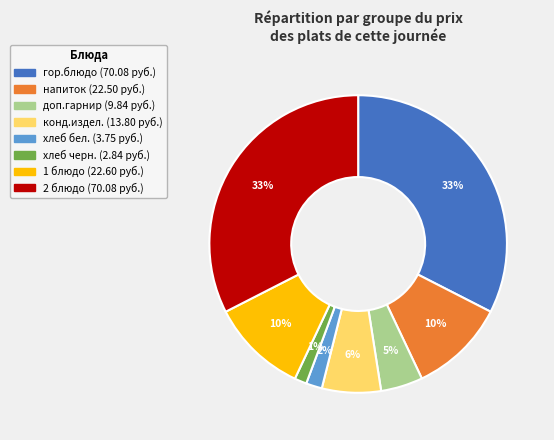

To the nearest percent, what portion does напиток represent?

10%